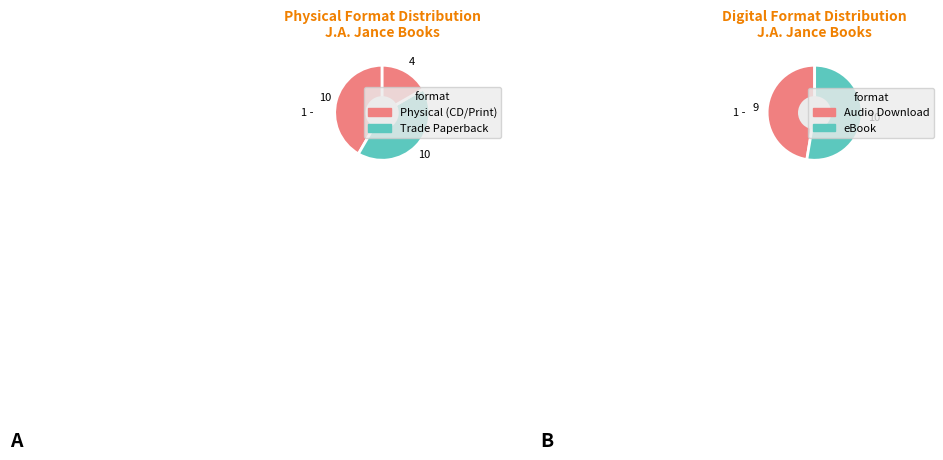

Is there a majority slice in this chart?

No